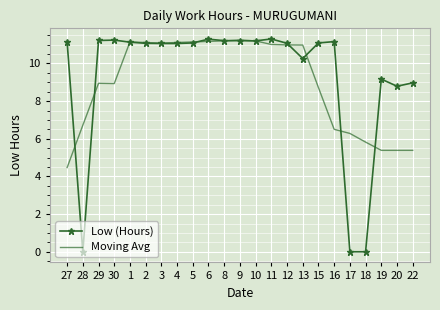

Which series has the largest total across all categories?

Low (Hours)